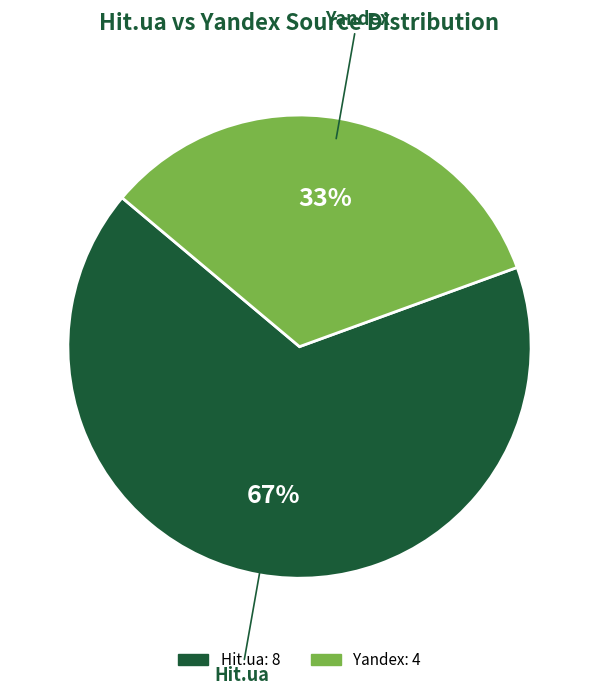

Combined, do Hit.ua and Yandex account for over 50%?

Yes